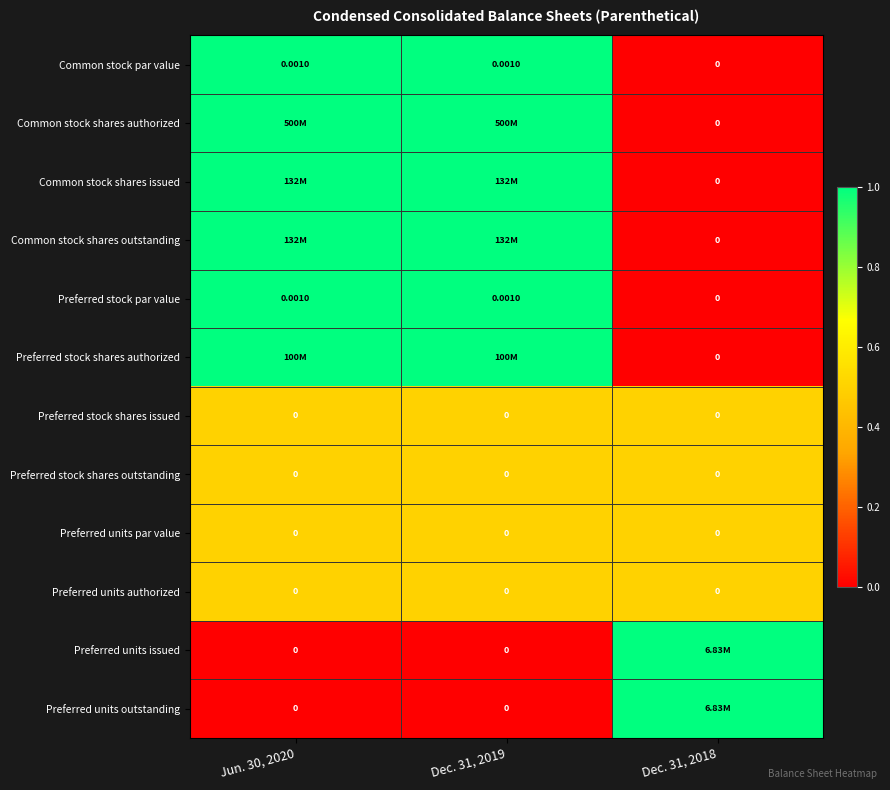

What is the greatest value displayed?

1.0